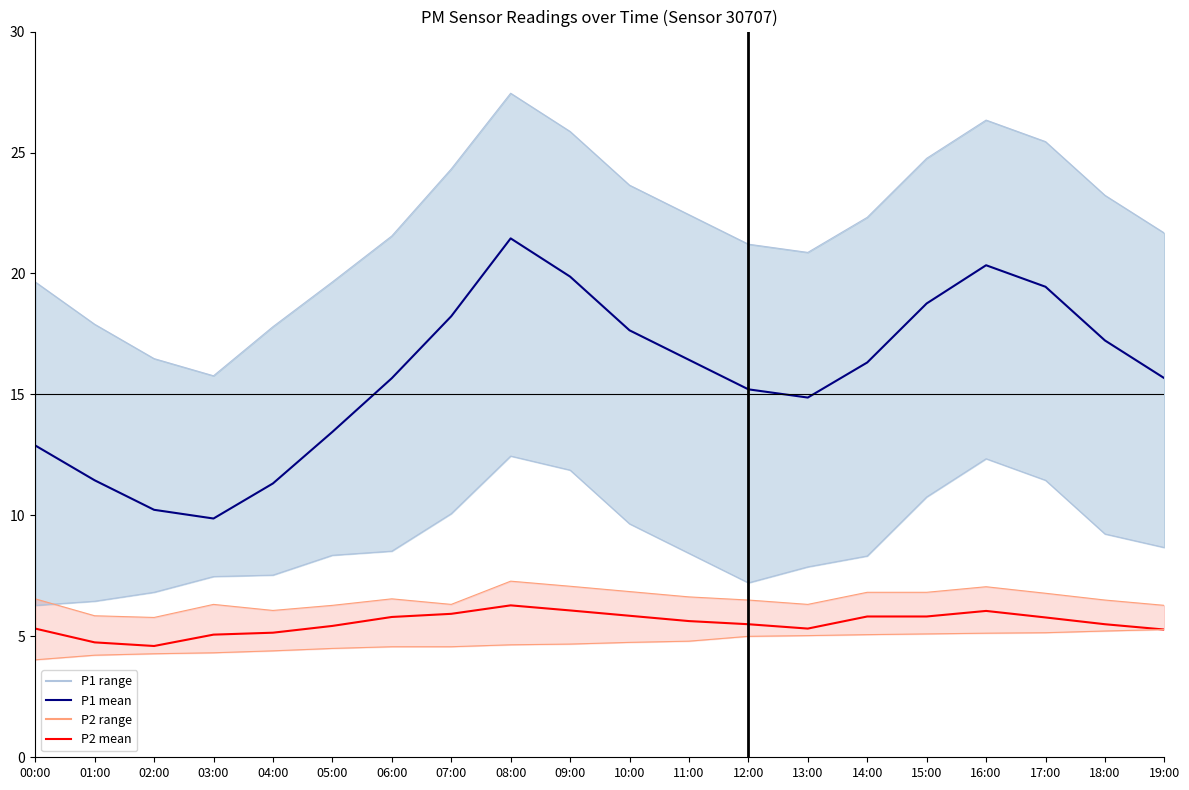

At 05:00, list the series in order from largest to smallest.

P1 mean, P2 mean